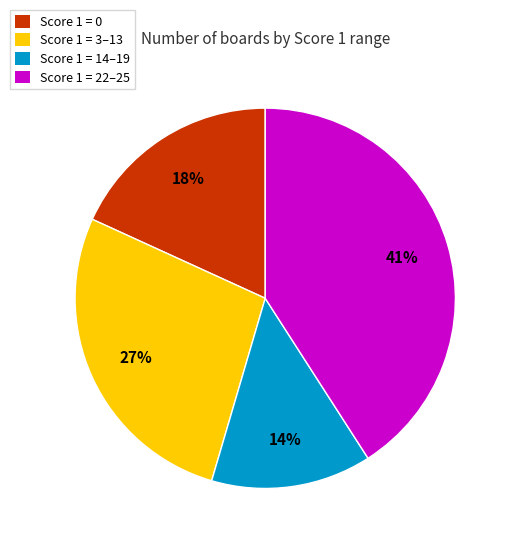

Approximately how many times larger is the value at Score 1 = 14–19 compared to Score 1 = 22–25?

0.3